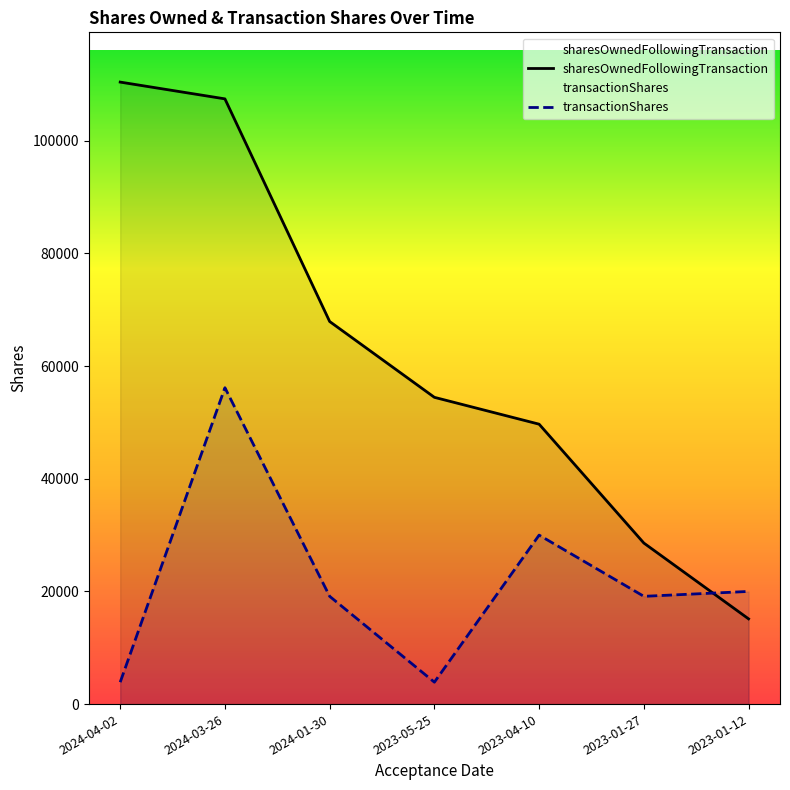

At which label does transactionShares reach its peak?

2024-03-26